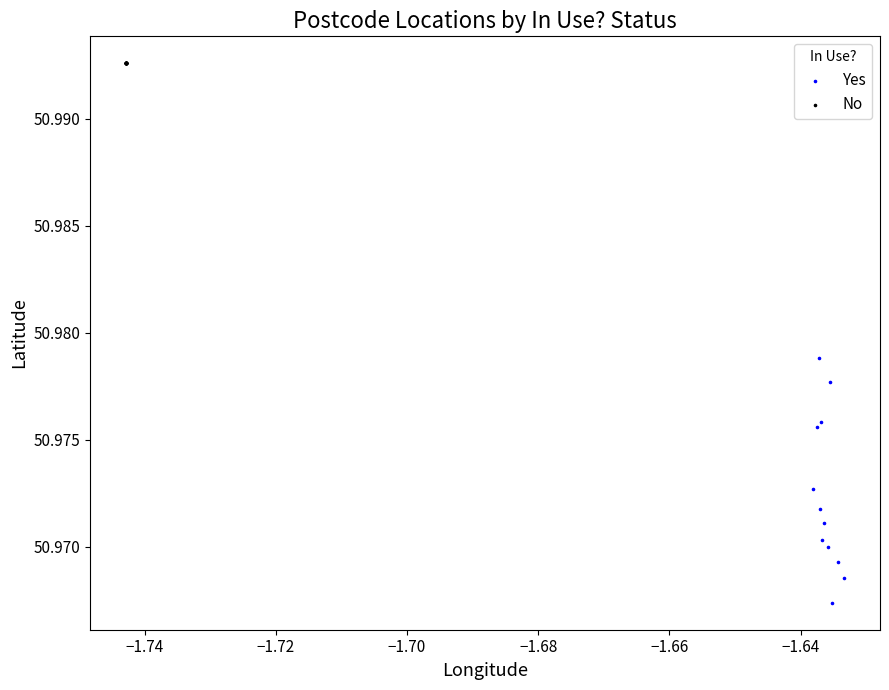

Which series reaches the maximum Y coordinate?

No